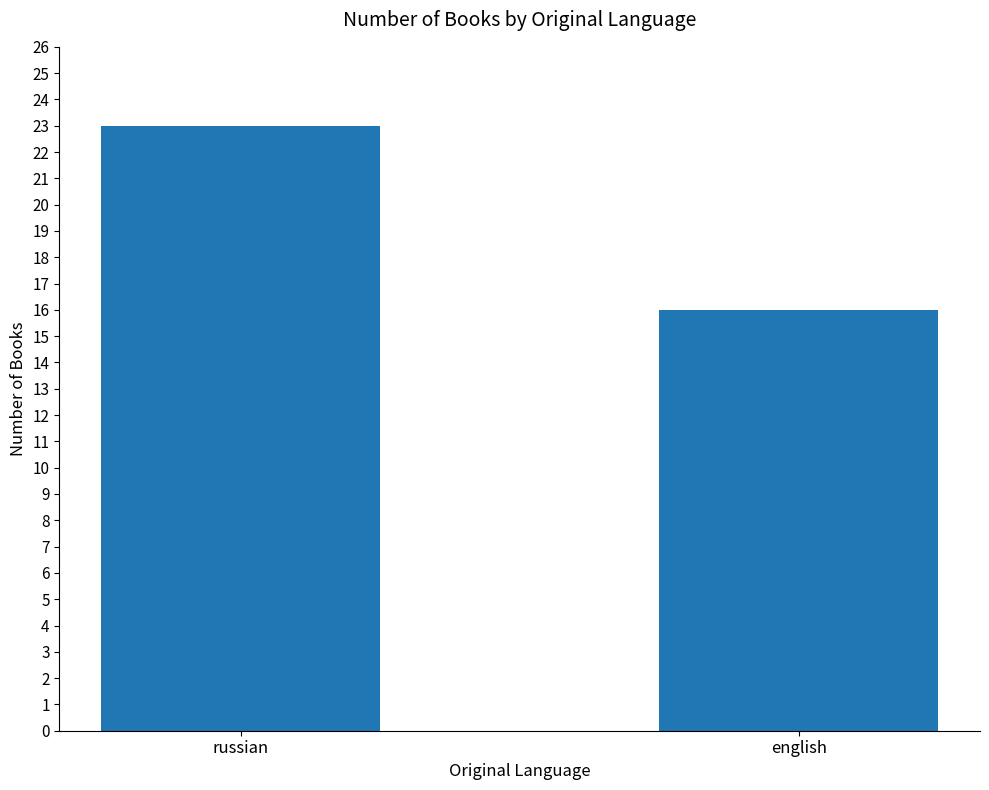

What is the ratio of the value at russian to the value at english?

1.4